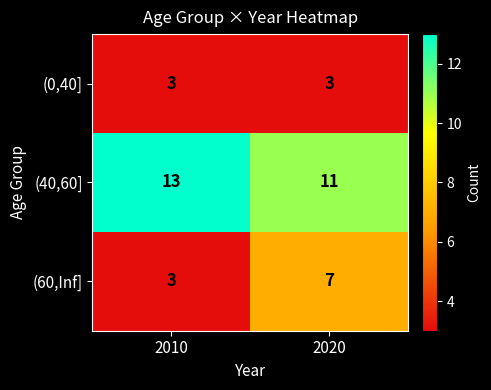

What is the total value across all series at 2020?

21